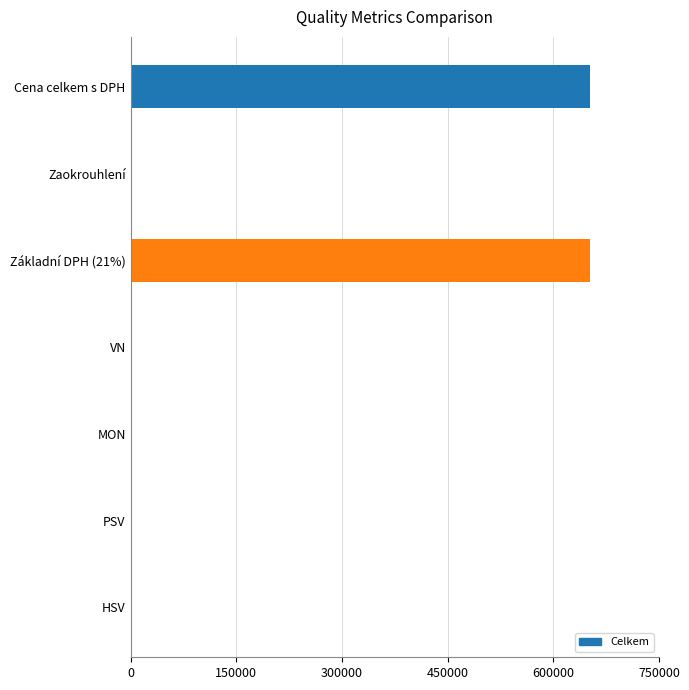

What is the sum of the values at Základní DPH (21%) and Cena celkem s DPH?

1304040.5